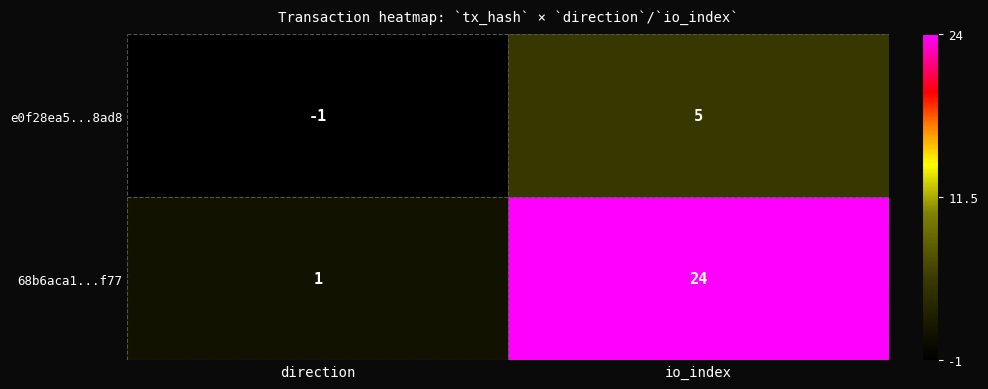

Which series changed the most between direction and io_index?

68b6aca1...f77